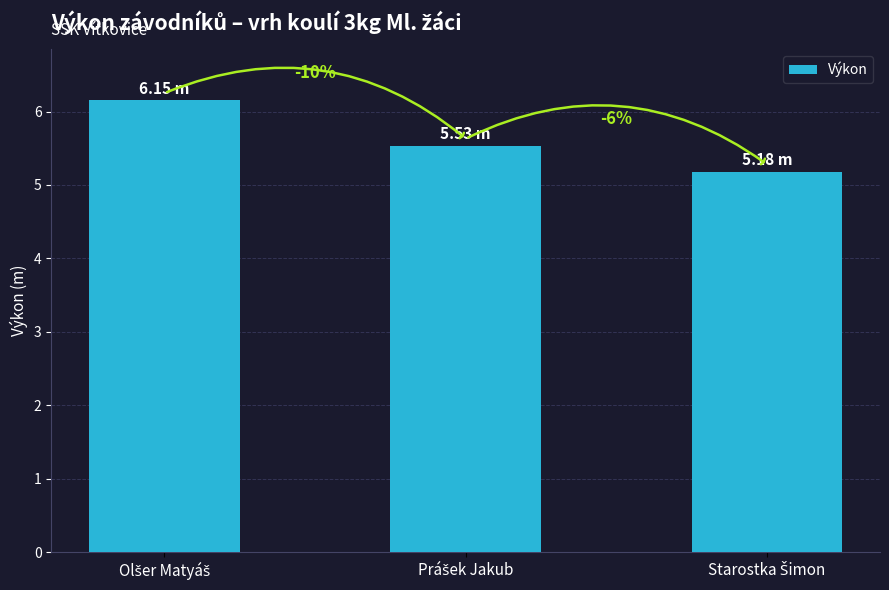

Which has a higher value, Starostka Šimon or Prášek Jakub?

Prášek Jakub